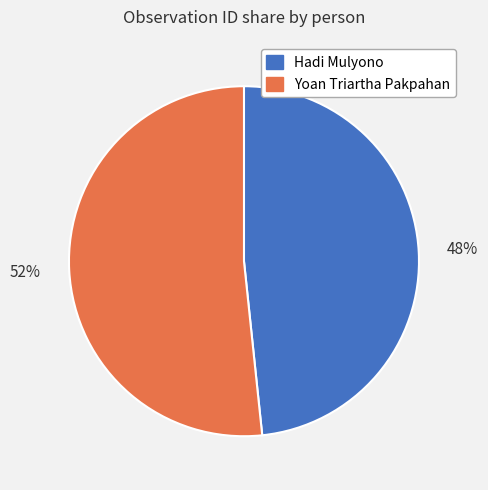

Which slice is the largest?

Yoan Triartha Pakpahan